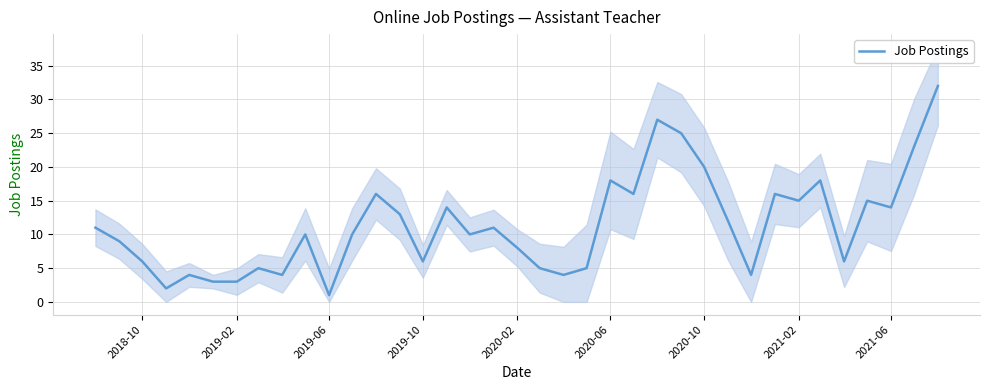

True or false: Job Postings has a value of 3 at 2019-02.

True